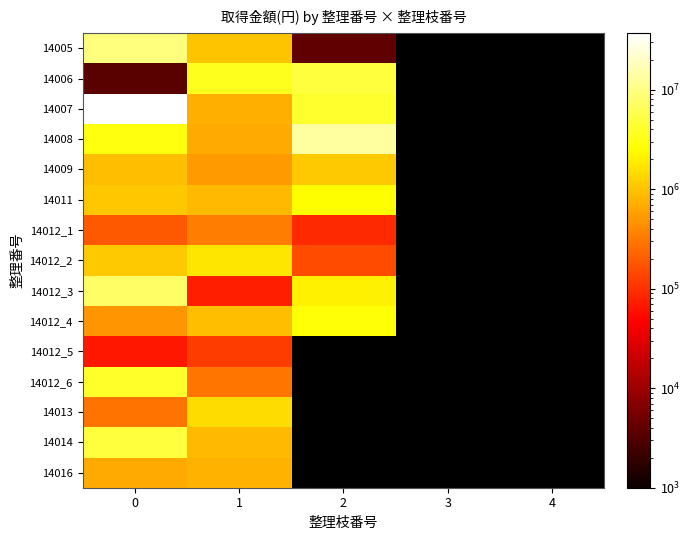

What is the difference between the highest and lowest values at 1?

3413790.0